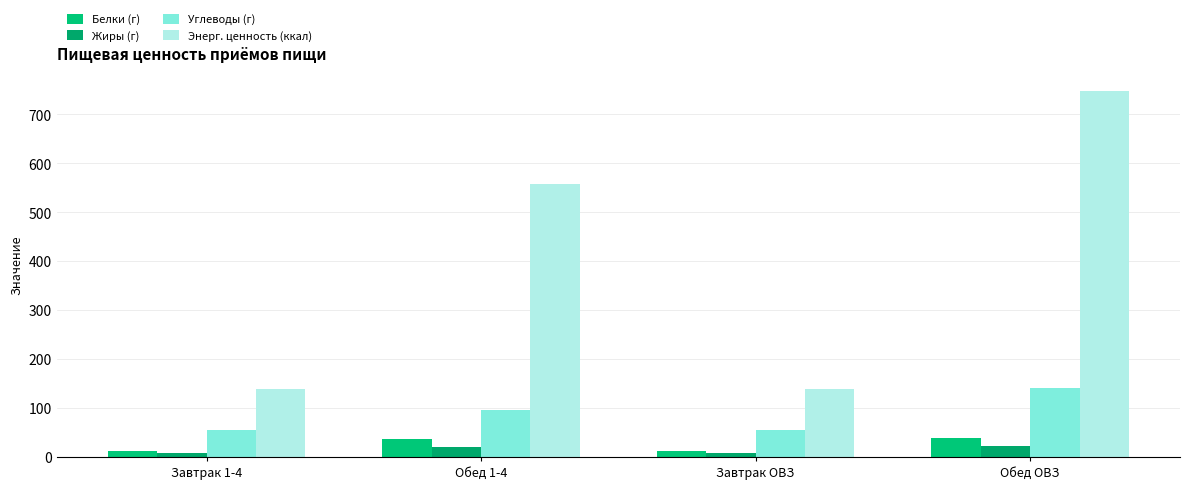

How many bars are there in each group?

4